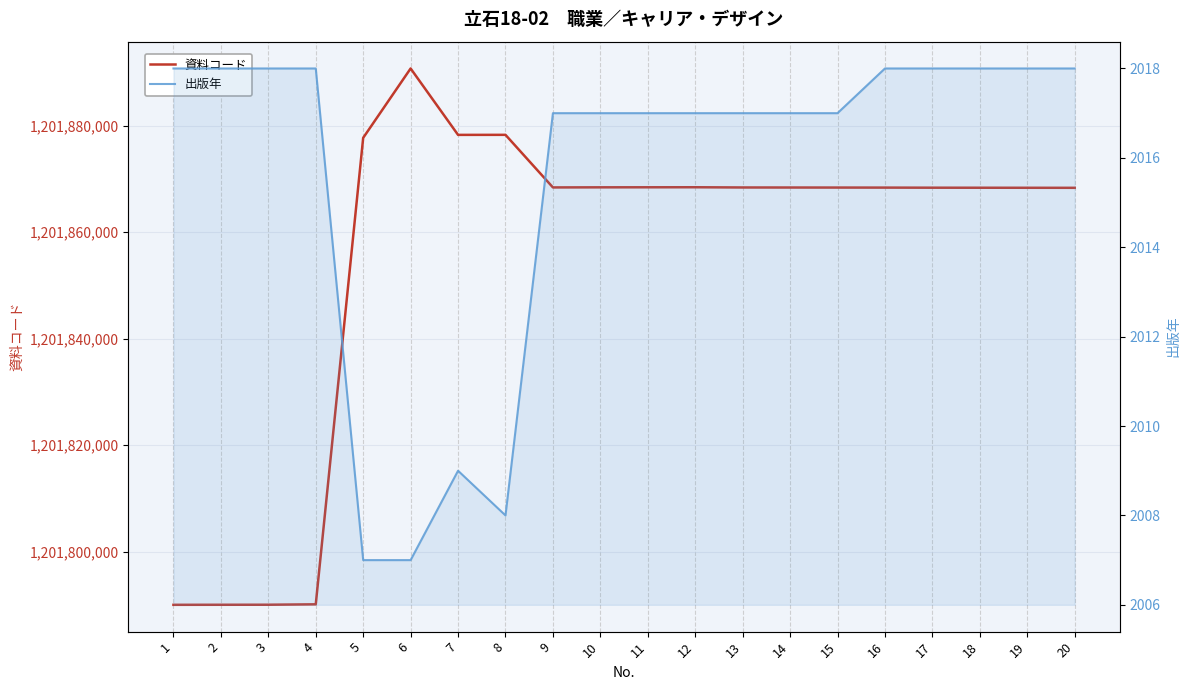

Which label corresponds to the smallest value in the chart?

5